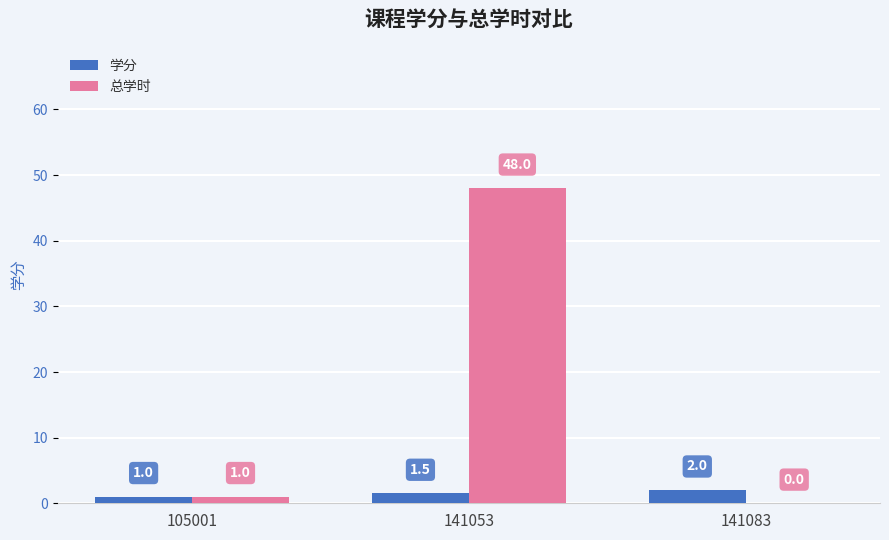

Which label corresponds to the largest value in the chart?

141053